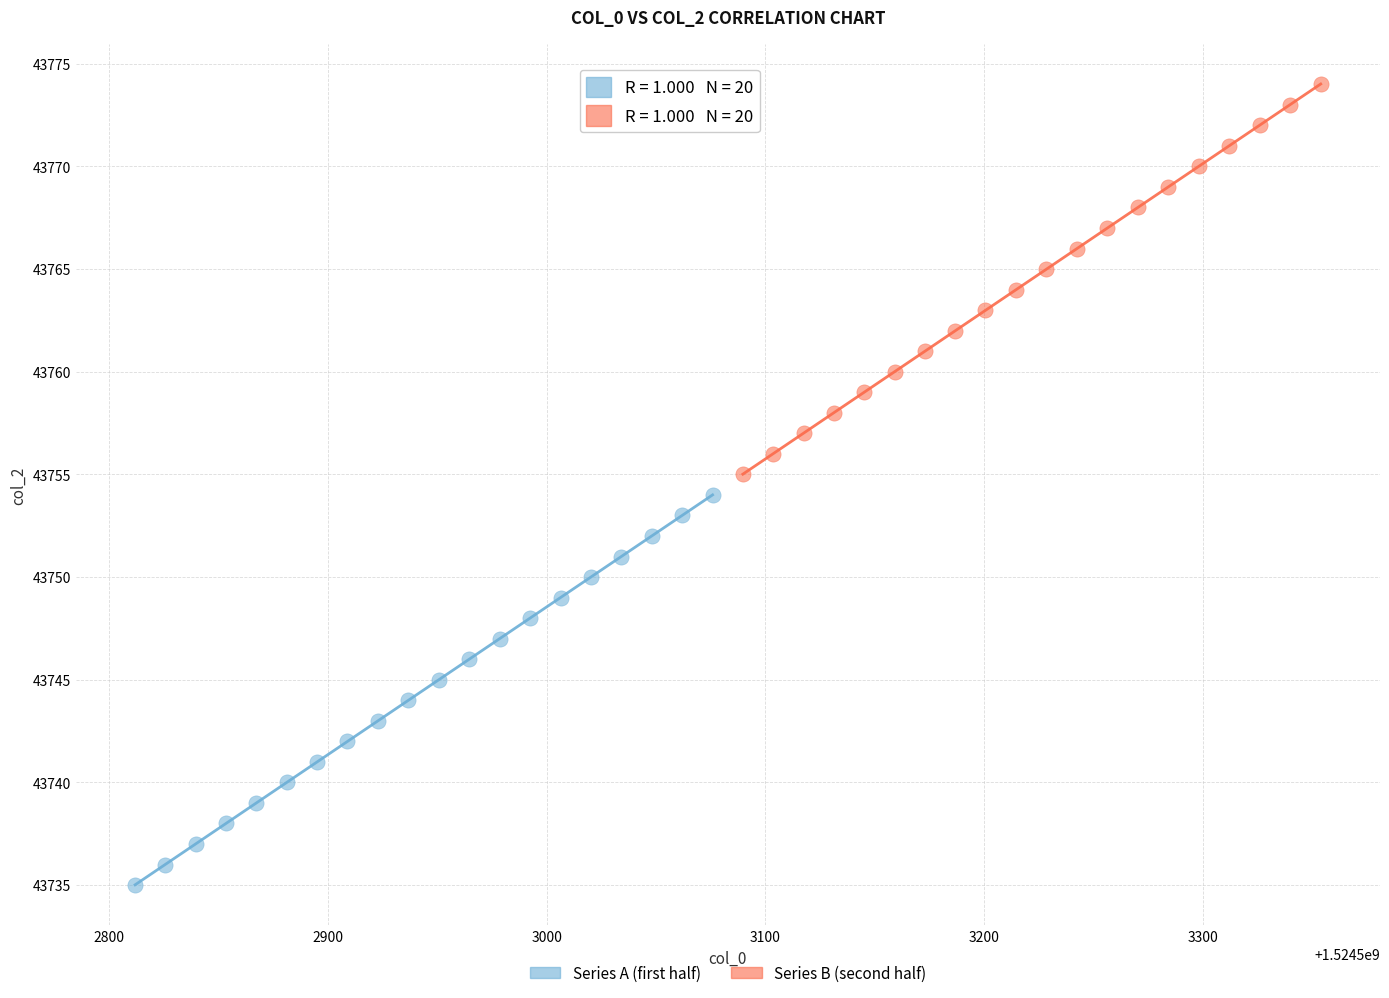

What are all the series names shown in the legend?

Series A (first half), Series B (second half)